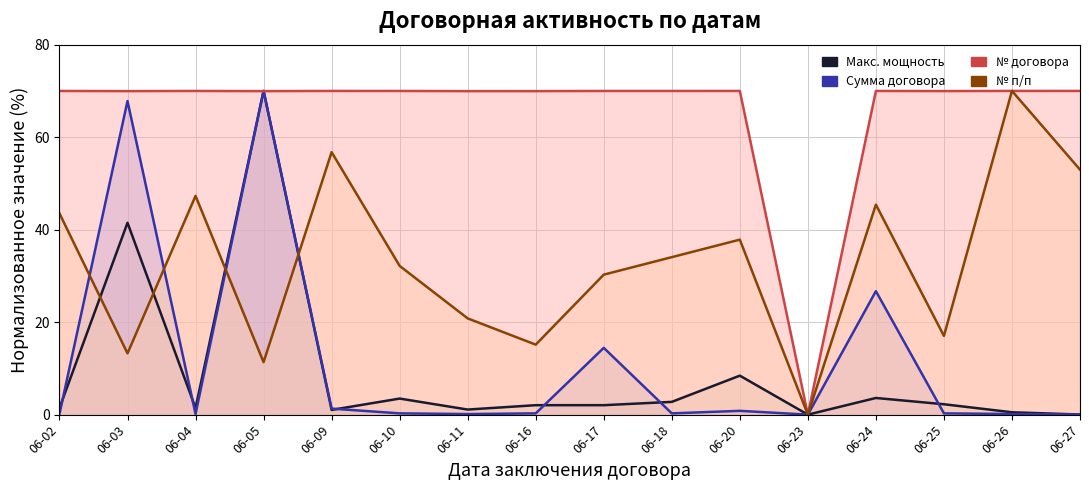

Where is the first local maximum for п/п?

06-04